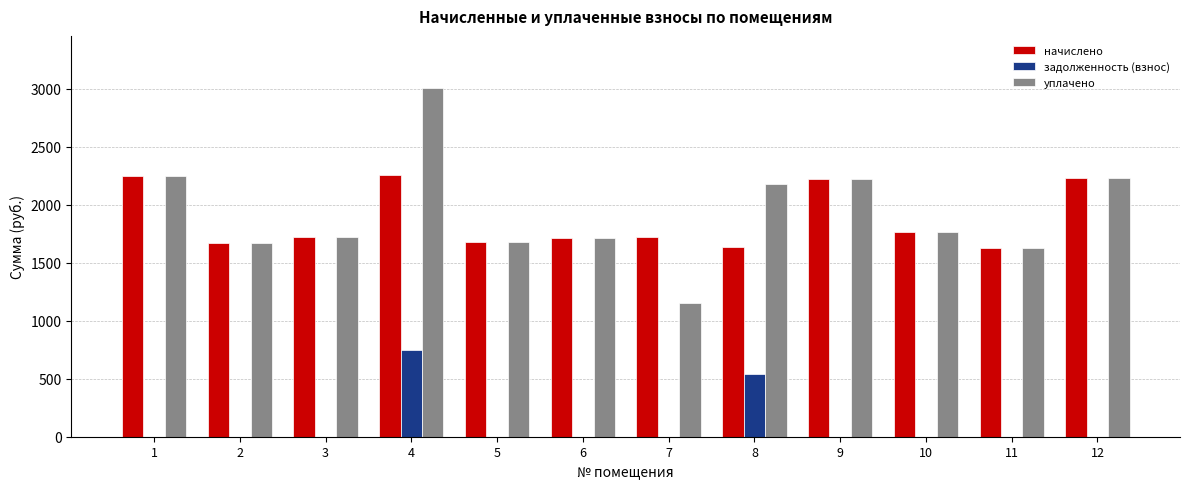

What is the sum of the начислено values at 6 and 9?

3933.6